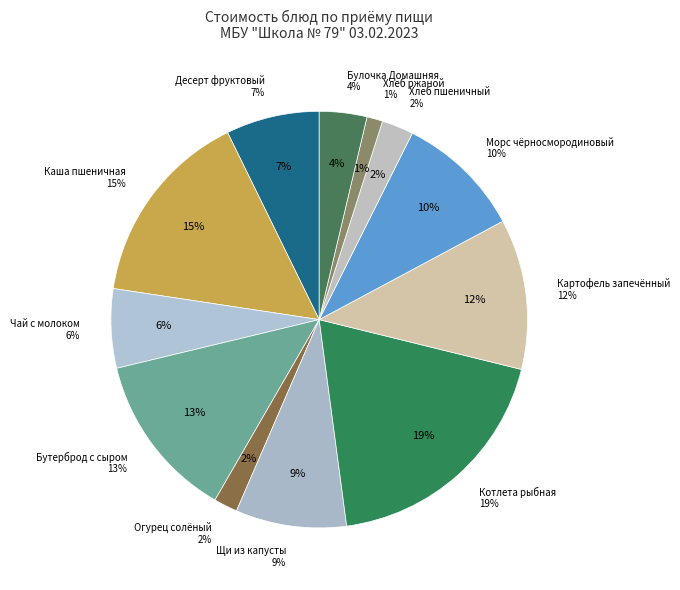

To the nearest percent, what is the combined percentage of Каша молочная пшеничная с маслом and Морс черносмородиновый?

25%